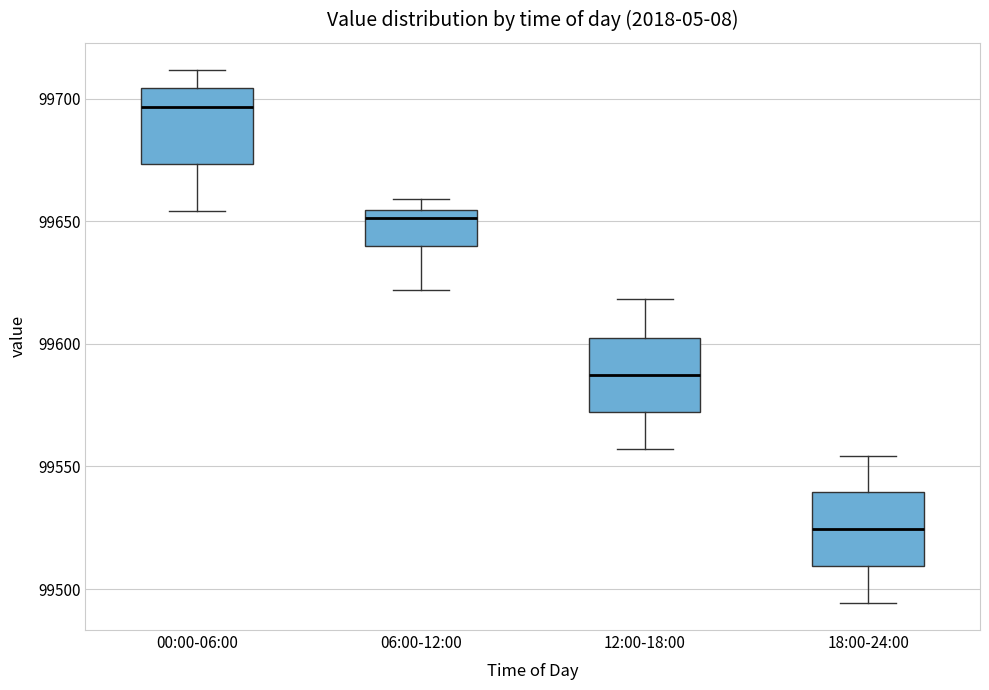

Reading left to right, transcribe this box plot: for each box, give where its median line is, the range the box spans, and where its two whiskers end, as read against the y-axis. The values are not printed on the chart, so give them approximately, as read against the axis.

00:00-06:00: median 99695, box 99675 to 99705, whiskers 99655 to 99710
06:00-12:00: median 99650, box 99640 to 99655, whiskers 99620 to 99660
12:00-18:00: median 99585, box 99570 to 99600, whiskers 99555 to 99620
18:00-24:00: median 99525, box 99510 to 99540, whiskers 99495 to 99555